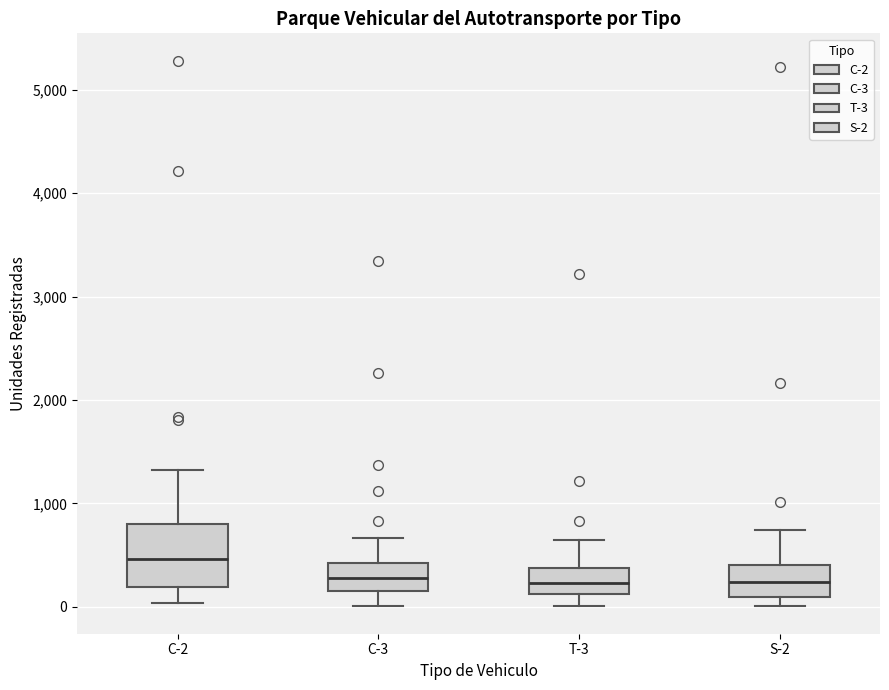

Reading left to right, transcribe this box plot: for each box, give where its median line is, the range the box spans, and where its two whiskers end, as read against the y-axis. The values are not printed on the chart, so give them approximately, as read against the axis.

C-2: median 500, box 200 to 800, whiskers 0 to 1300
C-3: median 300, box 200 to 400, whiskers 0 to 700
T-3: median 200, box 100 to 400, whiskers 0 to 600
S-2: median 200, box 100 to 400, whiskers 0 to 700